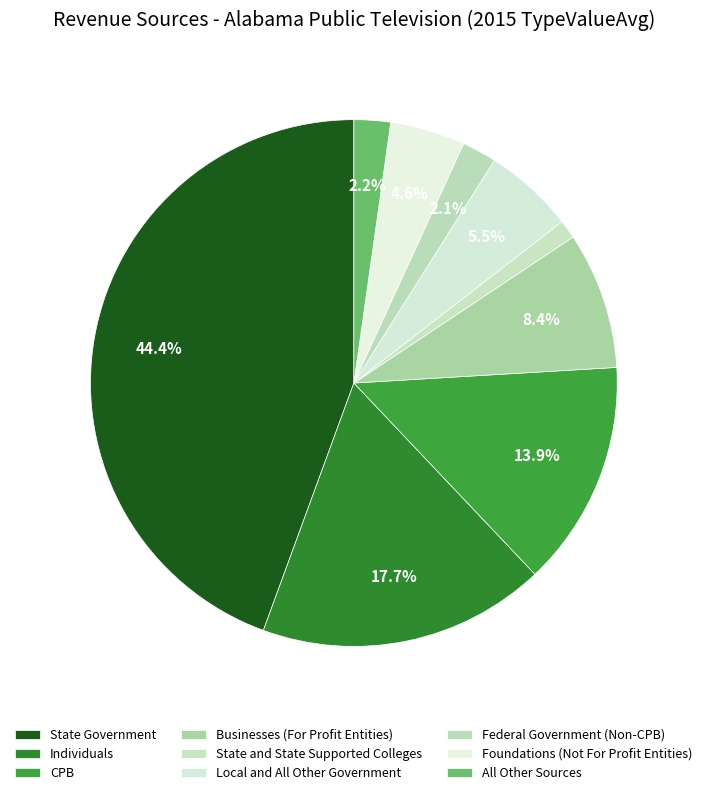

Which slice is the smallest?

State and State Supported Colleges